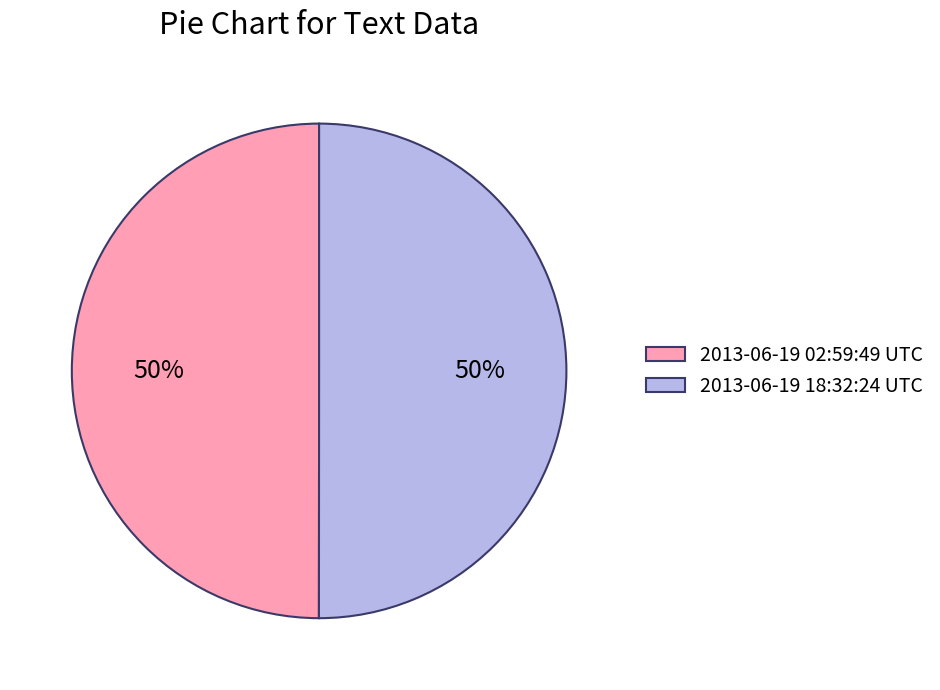

Approximately how many times larger is the value at 2013-06-19 02:59:49 UTC compared to 2013-06-19 18:32:24 UTC?

1.0